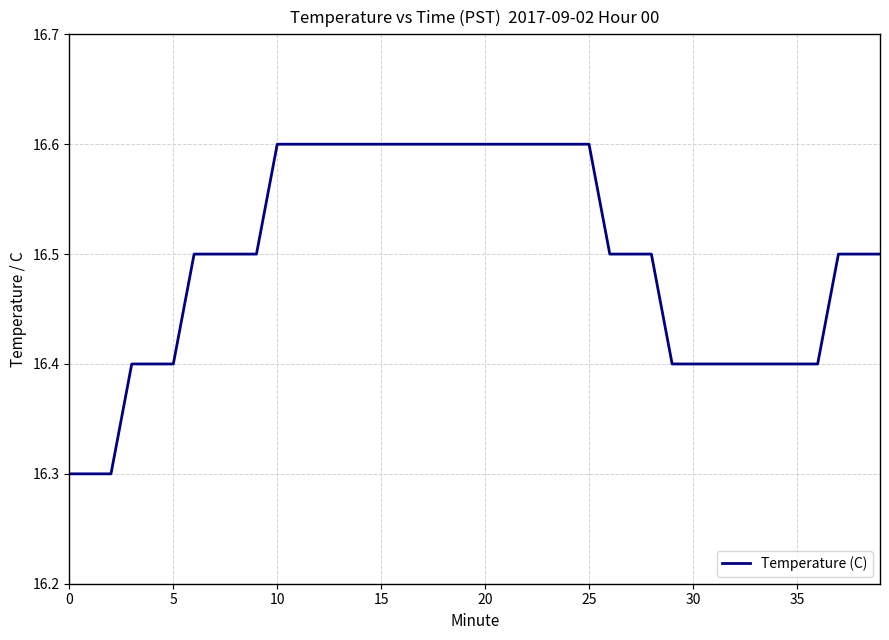

What is the difference between the maximum and minimum values?

0.3